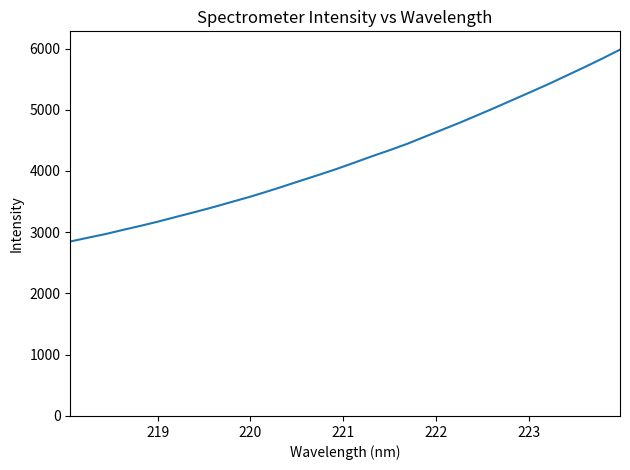

What is the sum of all values?

134427.3